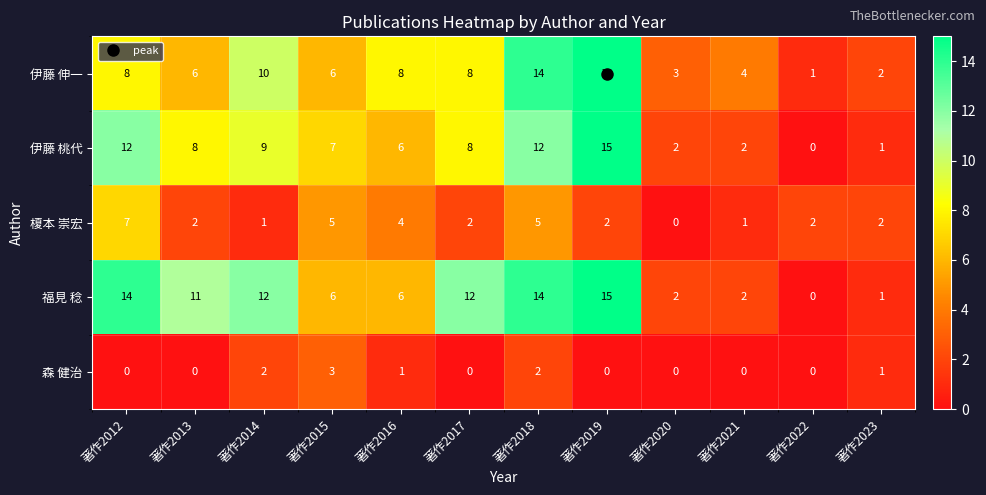

Count the 榎本 崇宏 values in the range 2 to 5.

8